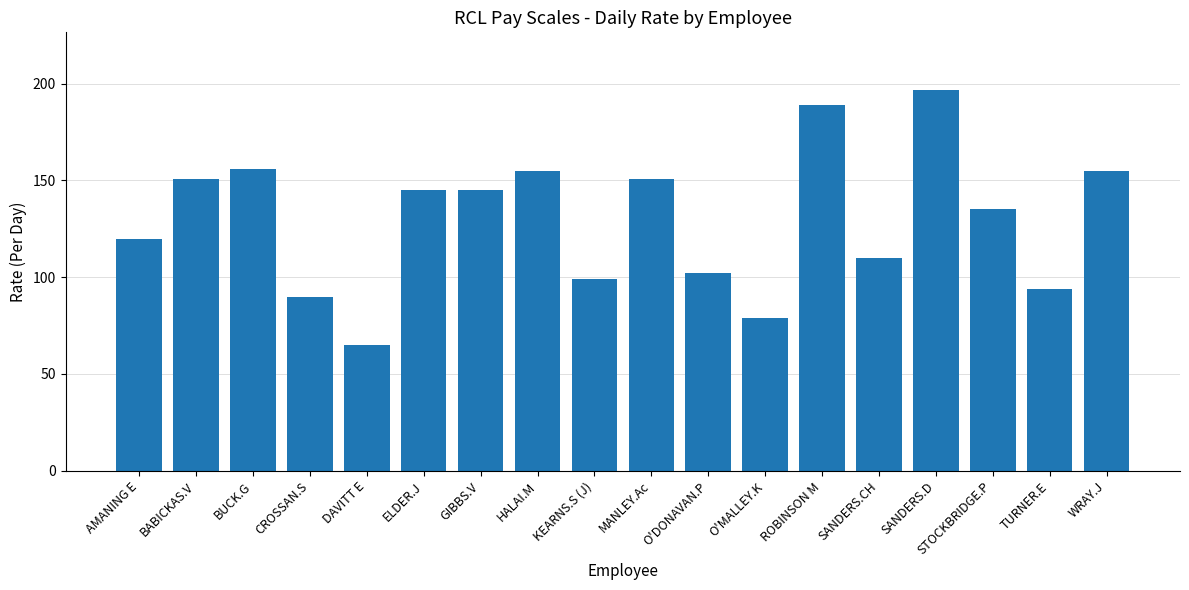

Reading right to left, extract all data points from this chart.

155	94	135	197	110	189	79	102	151	99	155	145	145	65	90	156	151	120